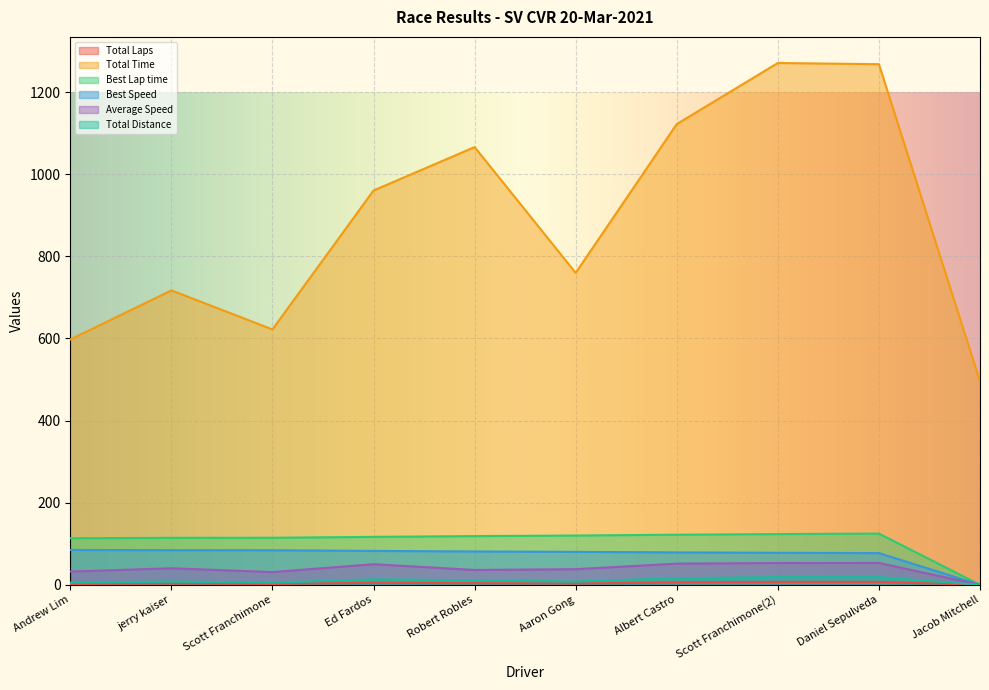

Reading left to right, list all the values displayed in this chart.

Total Laps: Andrew Lim=2.0	jerry kaiser=3.0	Scott Franchimone=2.0	Ed Fardos=5.0	Robert Robles=4.0	Aaron Gong=3.0	Albert Castro=6.0	Scott Franchimone(2)=7.0	Daniel Sepulveda=7.0	Jacob Mitchell=0.0
Total Time: Andrew Lim=597.5	jerry kaiser=717.1	Scott Franchimone=622.1	Ed Fardos=960.4	Robert Robles=1066.2	Aaron Gong=759.8	Albert Castro=1122.2	Scott Franchimone(2)=1271.0	Daniel Sepulveda=1268.0	Jacob Mitchell=495.4
Best Lap time: Andrew Lim=113.6	jerry kaiser=114.5	Scott Franchimone=114.6	Ed Fardos=116.8	Robert Robles=118.7	Aaron Gong=120.1	Albert Castro=122.1	Scott Franchimone(2)=123.6	Daniel Sepulveda=124.8	Jacob Mitchell=0.0
Best Speed: Andrew Lim=85.0	jerry kaiser=84.3	Scott Franchimone=84.2	Ed Fardos=82.6	Robert Robles=81.3	Aaron Gong=80.3	Albert Castro=79.0	Scott Franchimone(2)=78.0	Daniel Sepulveda=77.3	Jacob Mitchell=0.0
Average Speed: Andrew Lim=32.3	jerry kaiser=40.4	Scott Franchimone=31.0	Ed Fardos=50.2	Robert Robles=36.2	Aaron Gong=38.1	Albert Castro=51.6	Scott Franchimone(2)=53.1	Daniel Sepulveda=53.3	Jacob Mitchell=0.0
Total Distance: Andrew Lim=5.4	jerry kaiser=8.0	Scott Franchimone=5.4	Ed Fardos=13.4	Robert Robles=10.7	Aaron Gong=8.0	Albert Castro=16.1	Scott Franchimone(2)=18.8	Daniel Sepulveda=18.8	Jacob Mitchell=0.0